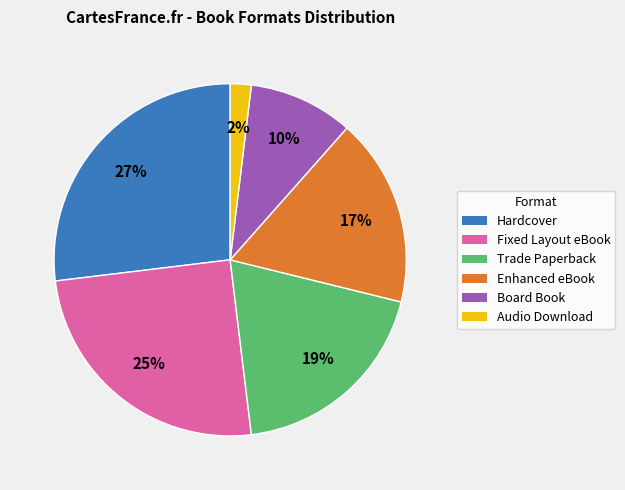

How many segments does this pie chart have?

6